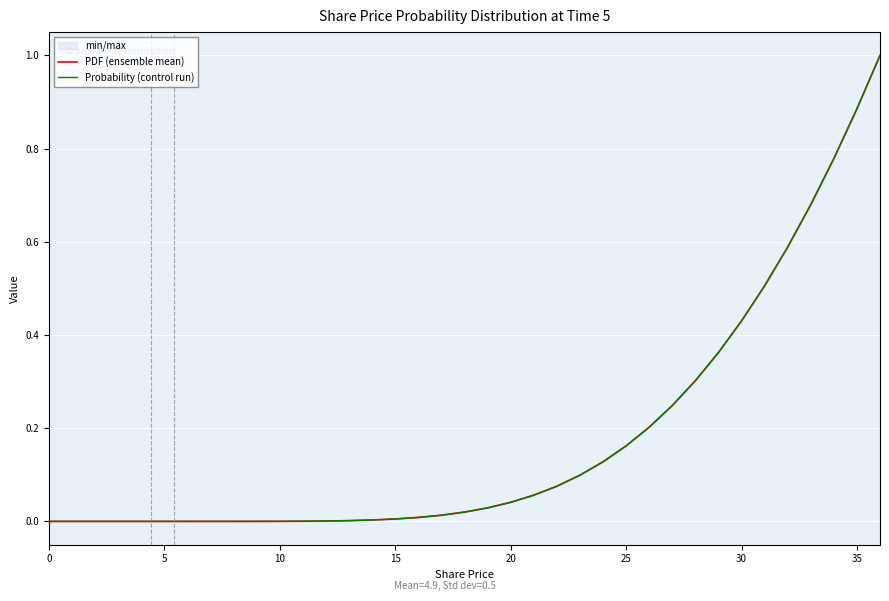

How many data points in PDF (ensemble mean) are above 0?

36